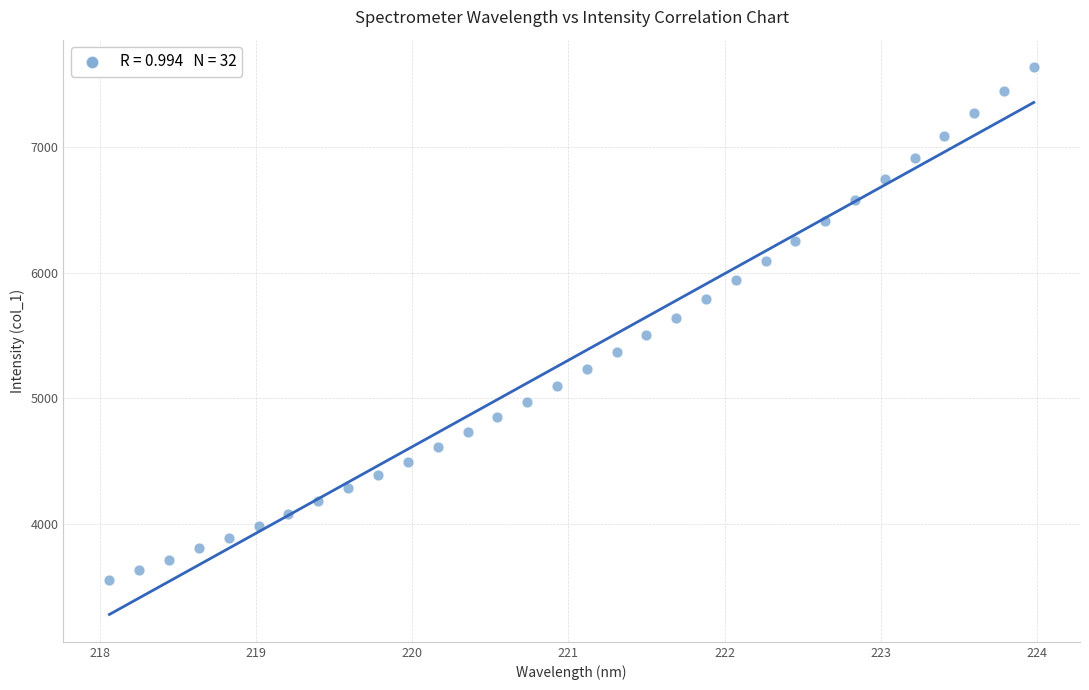

What is the range of X values (max minus min)?

5.9